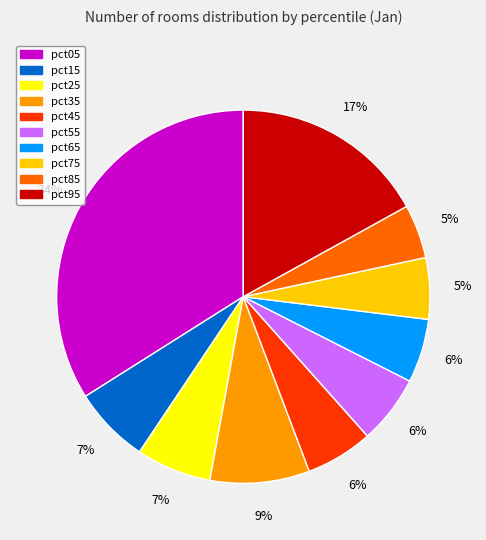

Is the sum of pct55 and pct25 greater than half?

No